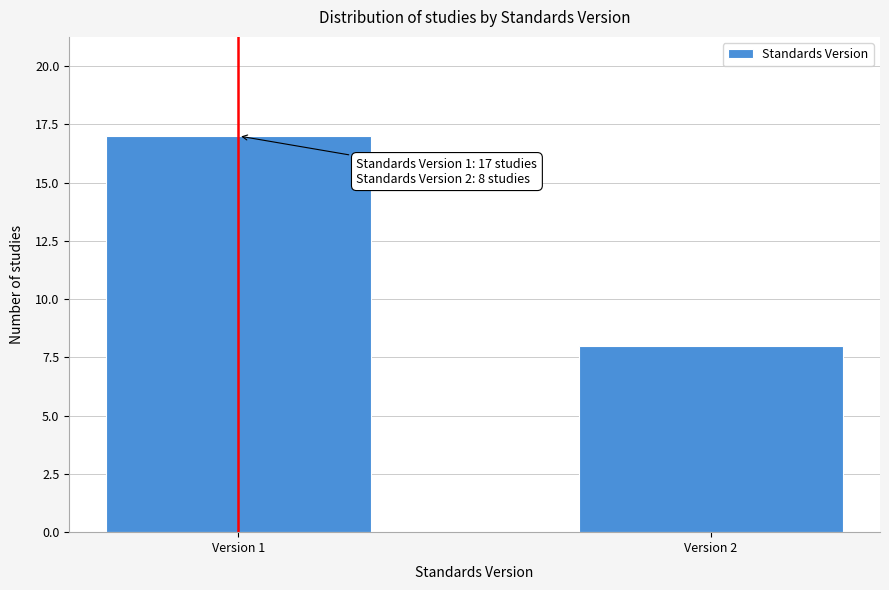

Reading right to left, what are all the values shown in this chart?

Version 2=8	Version 1=17